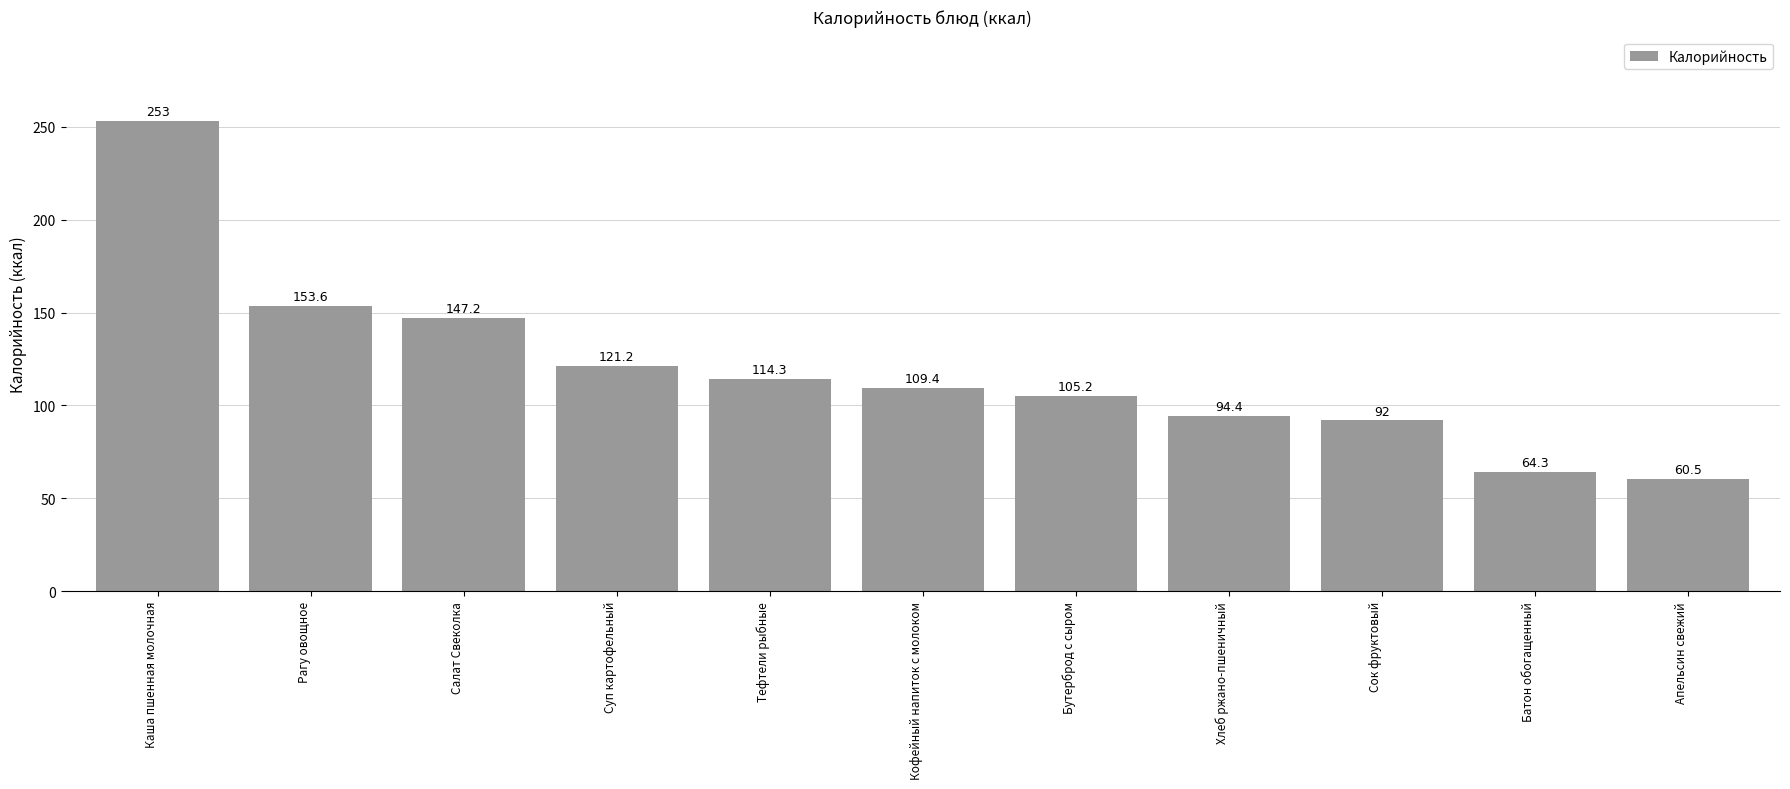

What is the sum of all values?

1315.1